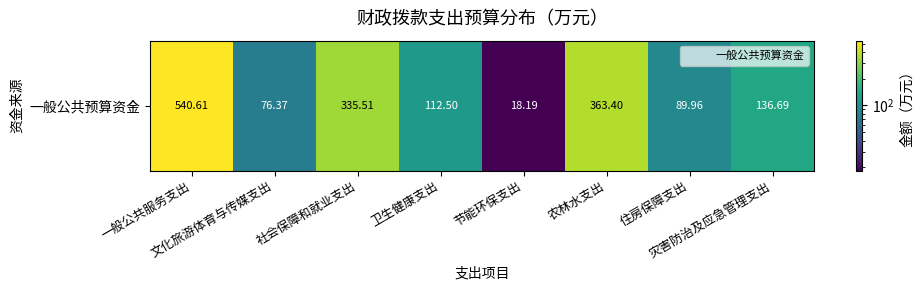

What is the sum of the values at 农林水支出 and 住房保障支出?

453.4